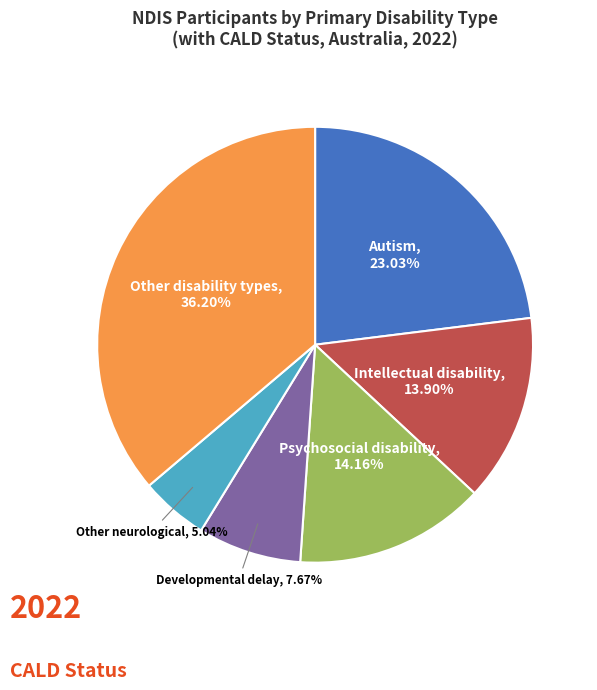

Is there any slice that represents more than half of the pie?

No